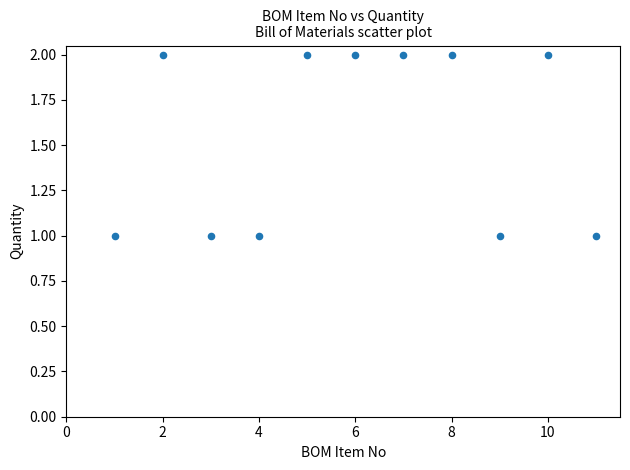

How many data points are displayed?

11